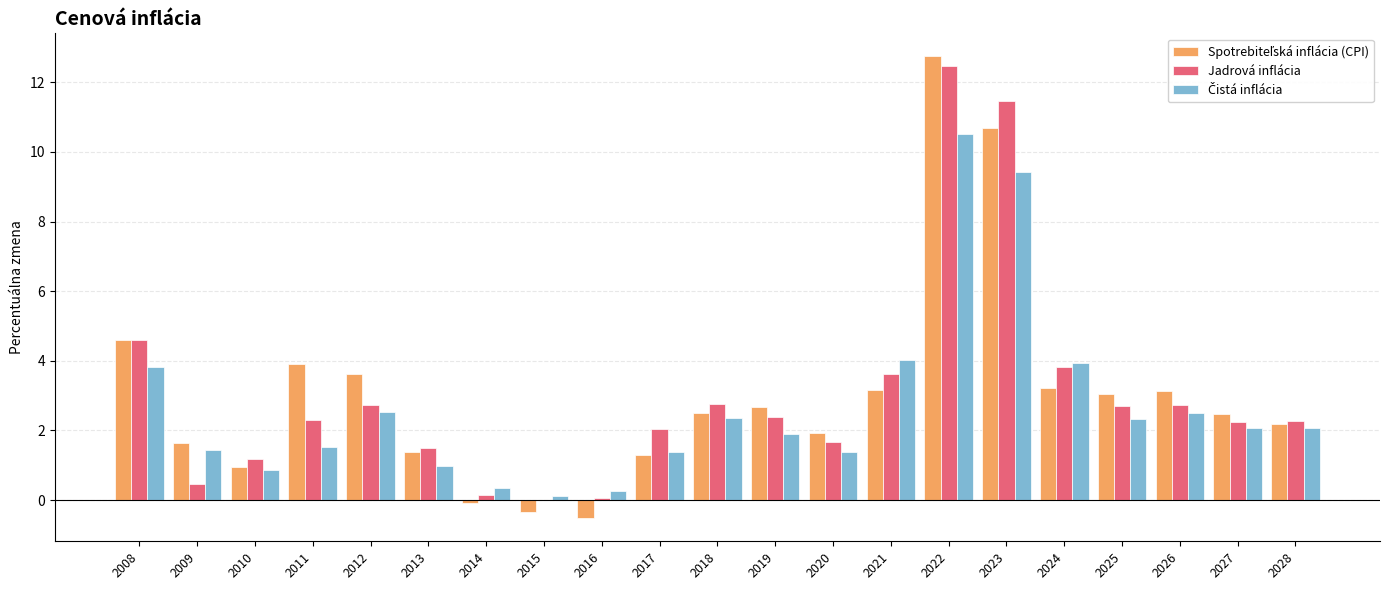

Which label corresponds to the largest value in the chart?

2022